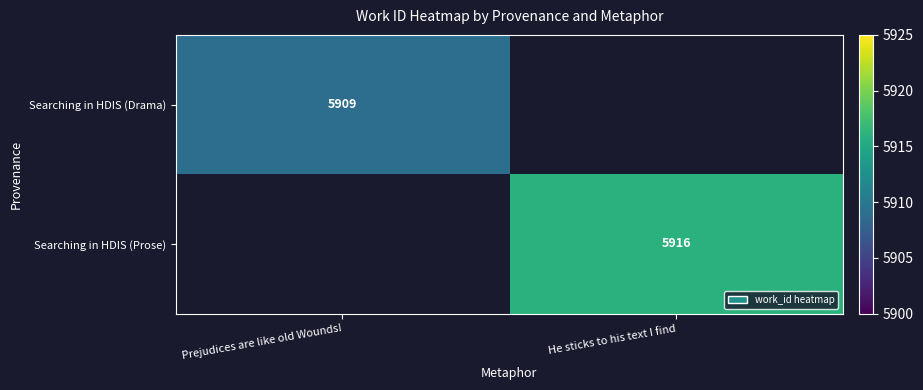

At how many categories does at least one series exceed 5912?

1